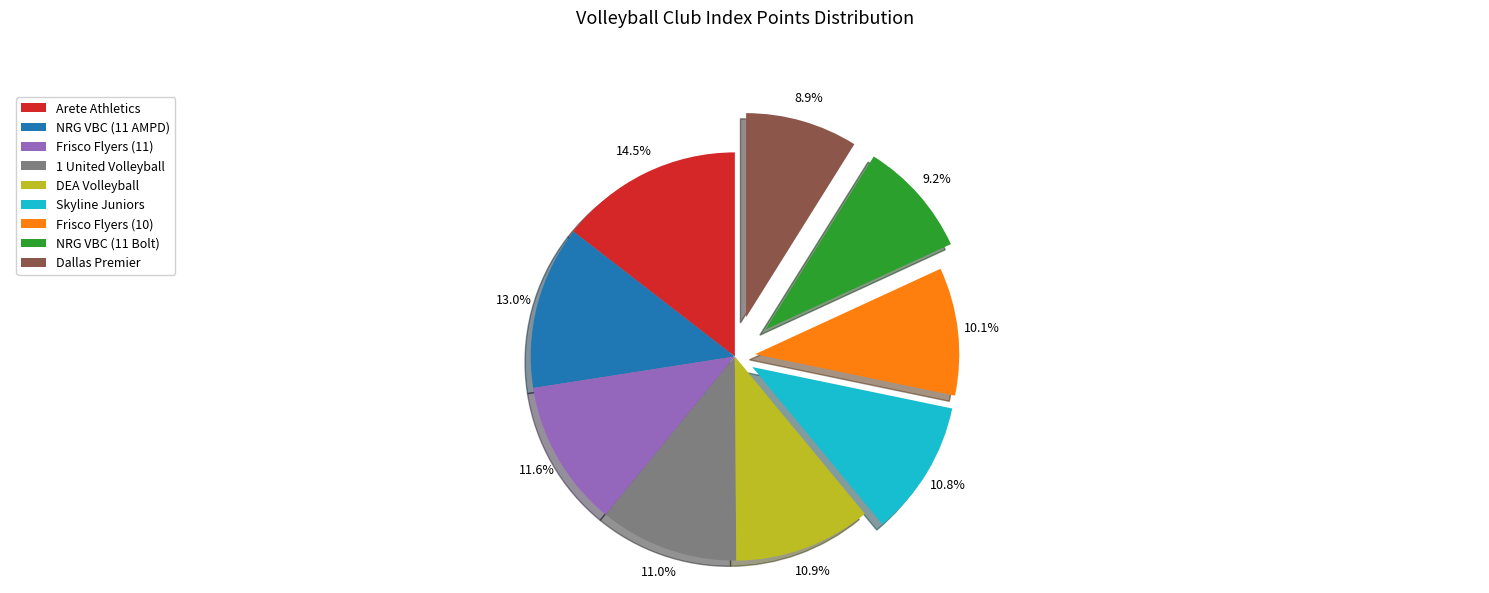

To the nearest percent, what portion does Skyline Juniors represent?

11%